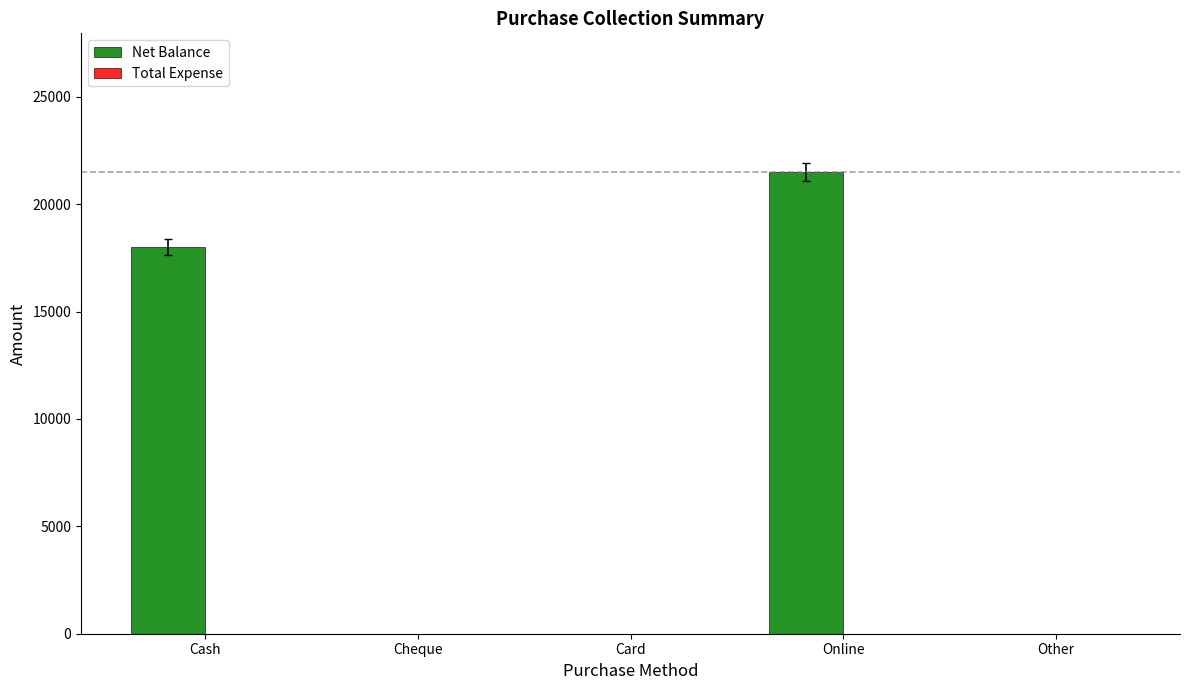

Between Cash and Card, which is larger?

Cash